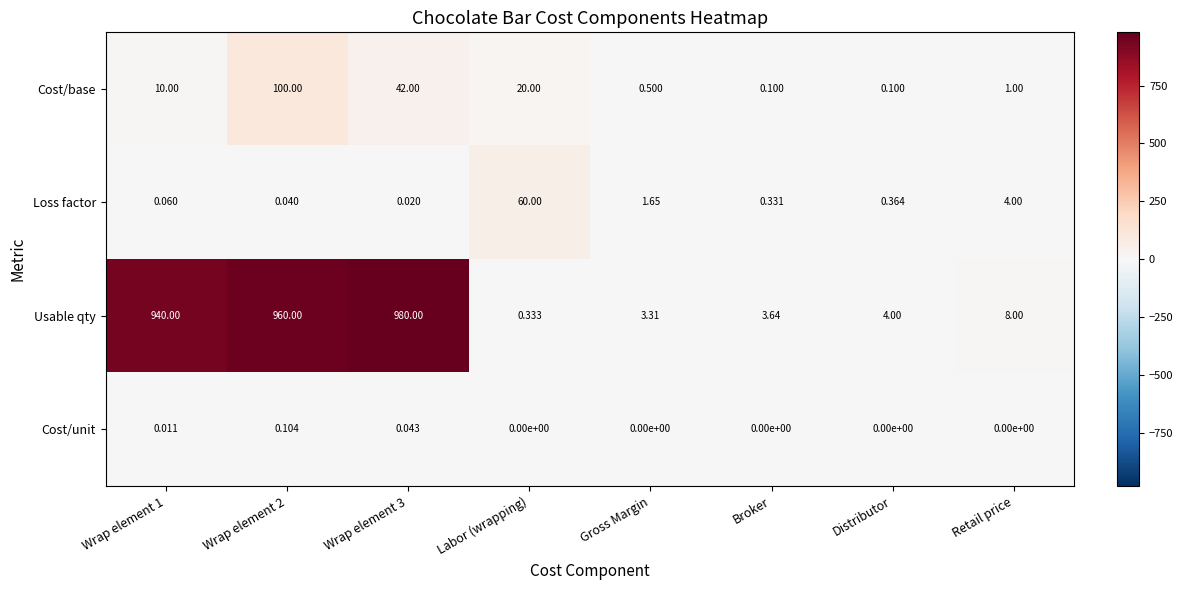

Which series has the largest range (max minus min)?

Usable qty